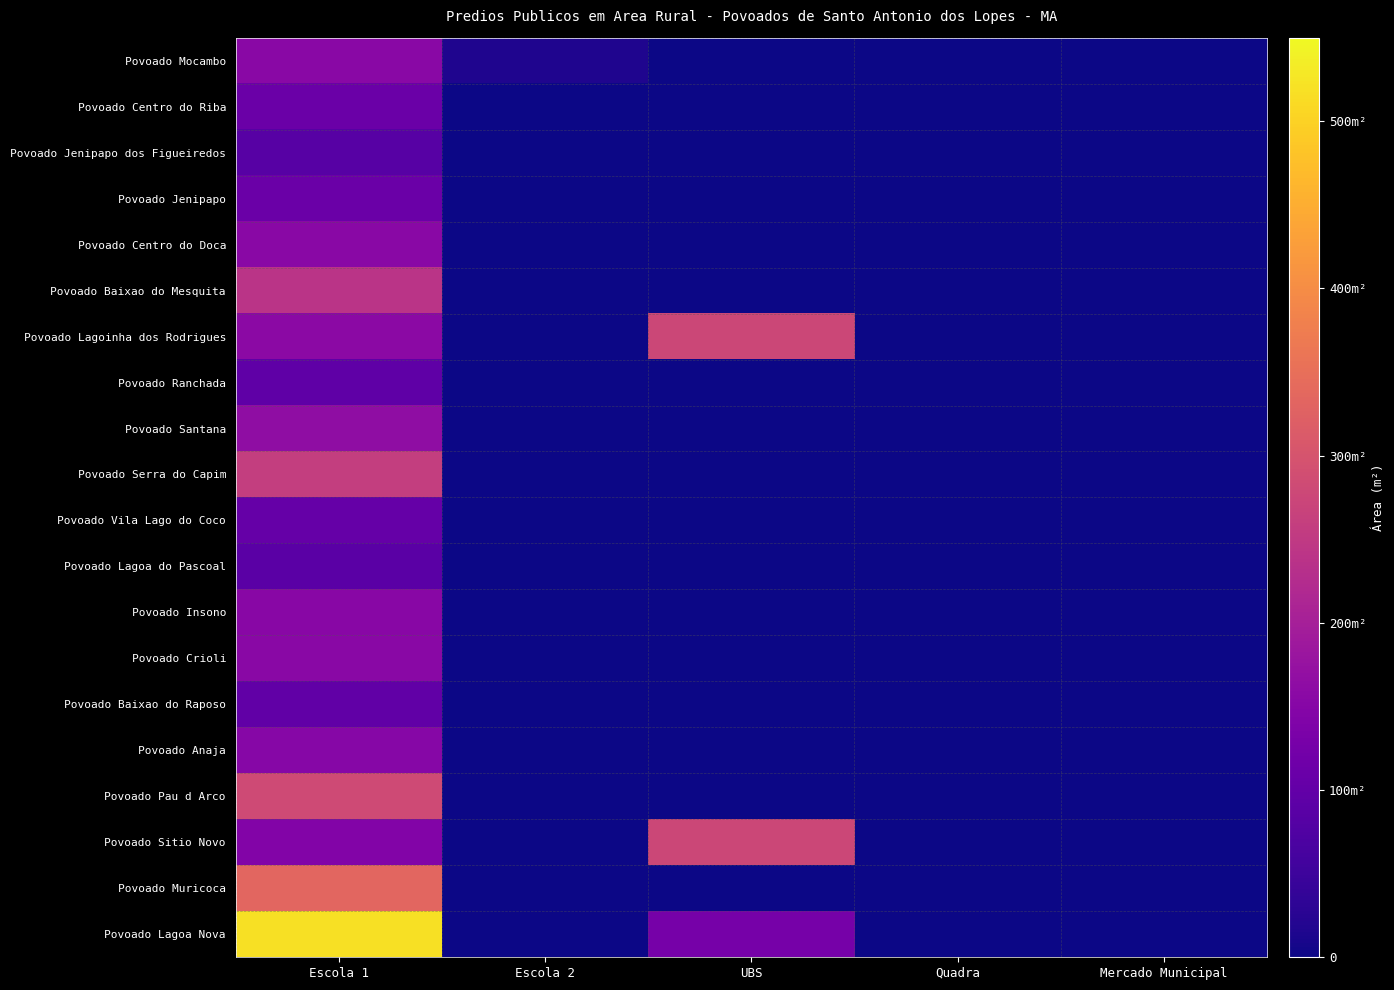

Reading left to right, what are all the values shown in this chart?

Povoado Mocambo: Escola 1=156.0	Escola 2=17.0	UBS=0.0	Quadra=0.0	Mercado Municipal=0.0
Povoado Centro do Riba: Escola 1=109.9	Escola 2=0.0	UBS=0.0	Quadra=0.0	Mercado Municipal=0.0
Povoado Jenipapo dos Figueiredos: Escola 1=84.9	Escola 2=0.0	UBS=0.0	Quadra=0.0	Mercado Municipal=0.0
Povoado Jenipapo: Escola 1=110.2	Escola 2=0.0	UBS=0.0	Quadra=0.0	Mercado Municipal=0.0
Povoado Centro do Doca: Escola 1=156.2	Escola 2=0.0	UBS=0.0	Quadra=0.0	Mercado Municipal=0.0
Povoado Baixao do Mesquita: Escola 1=239.4	Escola 2=0.0	UBS=0.0	Quadra=0.0	Mercado Municipal=0.0
Povoado Lagoinha dos Rodrigues: Escola 1=157.4	Escola 2=0.0	UBS=275.4	Quadra=0.0	Mercado Municipal=0.0
Povoado Ranchada: Escola 1=96.0	Escola 2=0.0	UBS=0.0	Quadra=0.0	Mercado Municipal=0.0
Povoado Santana: Escola 1=164.8	Escola 2=0.0	UBS=0.0	Quadra=0.0	Mercado Municipal=0.0
Povoado Serra do Capim: Escola 1=259.6	Escola 2=0.0	UBS=0.0	Quadra=0.0	Mercado Municipal=0.0
Povoado Vila Lago do Coco: Escola 1=103.5	Escola 2=0.0	UBS=0.0	Quadra=0.0	Mercado Municipal=0.0
Povoado Lagoa do Pascoal: Escola 1=90.1	Escola 2=0.0	UBS=0.0	Quadra=0.0	Mercado Municipal=0.0
Povoado Insono: Escola 1=152.9	Escola 2=0.0	UBS=0.0	Quadra=0.0	Mercado Municipal=0.0
Povoado Crioli: Escola 1=156.2	Escola 2=0.0	UBS=0.0	Quadra=0.0	Mercado Municipal=0.0
Povoado Baixao do Raposo: Escola 1=98.3	Escola 2=0.0	UBS=0.0	Quadra=0.0	Mercado Municipal=0.0
Povoado Anaja: Escola 1=151.6	Escola 2=0.0	UBS=0.0	Quadra=0.0	Mercado Municipal=0.0
Povoado Pau d Arco: Escola 1=283.4	Escola 2=0.0	UBS=0.0	Quadra=0.0	Mercado Municipal=0.0
Povoado Sitio Novo: Escola 1=145.7	Escola 2=0.0	UBS=275.4	Quadra=0.0	Mercado Municipal=0.0
Povoado Muricoca: Escola 1=334.6	Escola 2=0.0	UBS=0.0	Quadra=0.0	Mercado Municipal=0.0
Povoado Lagoa Nova: Escola 1=518.0	Escola 2=0.0	UBS=128.6	Quadra=0.0	Mercado Municipal=0.0